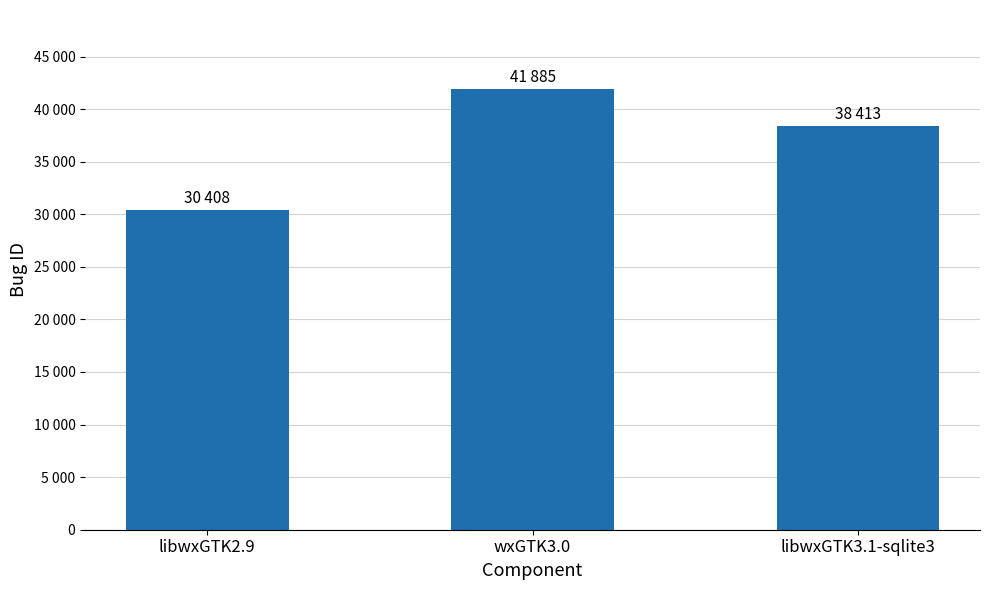

What is the minimum value shown in the chart?

30408